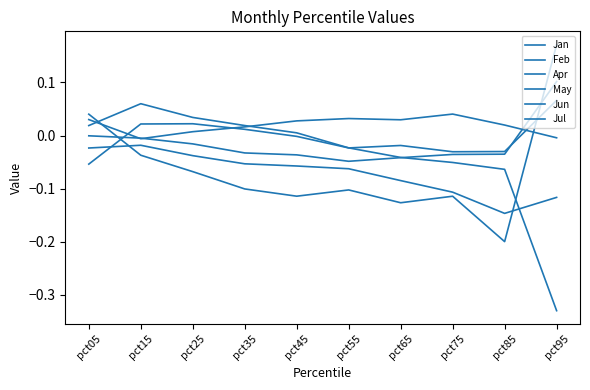

At which label is Feb closest to 0?

pct15